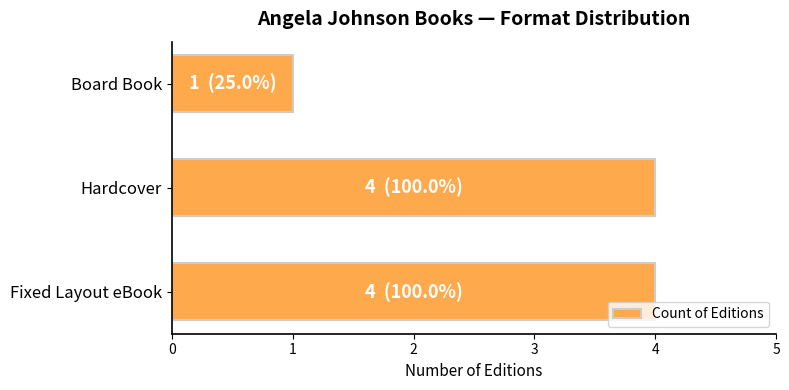

How many data points are less than 4?

1